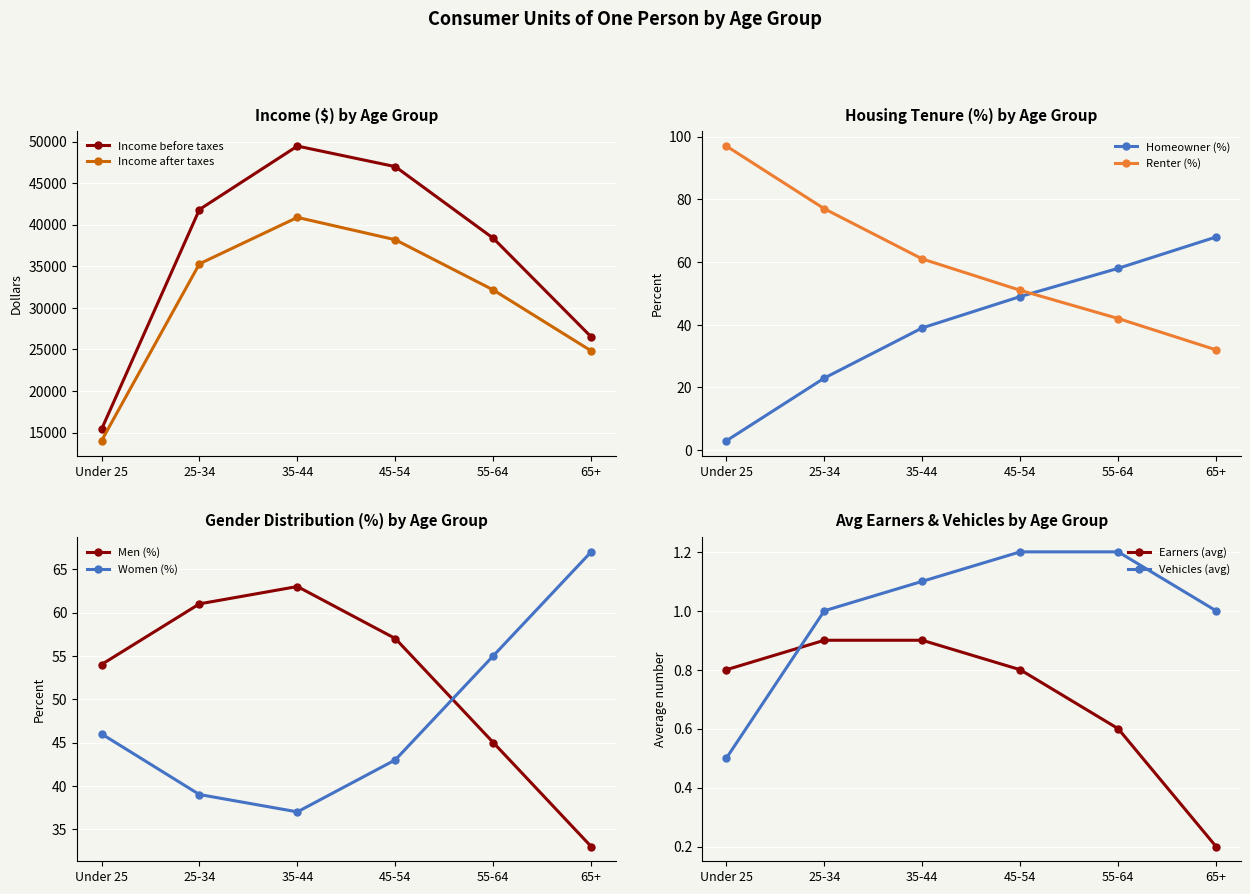

The value of Income after taxes at 45-54 is 9853. True or false?

False